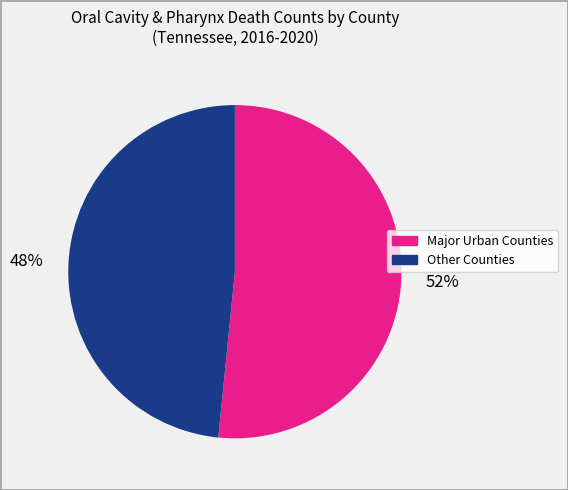

Is there any slice that represents more than half of the pie?

Yes